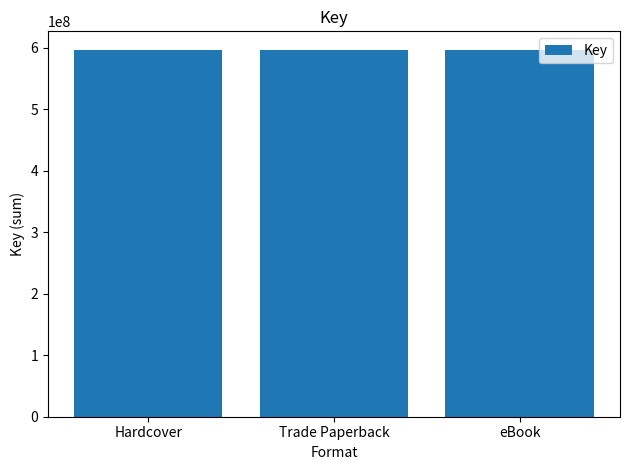

What is the label of the 1st bar from the right?

eBook